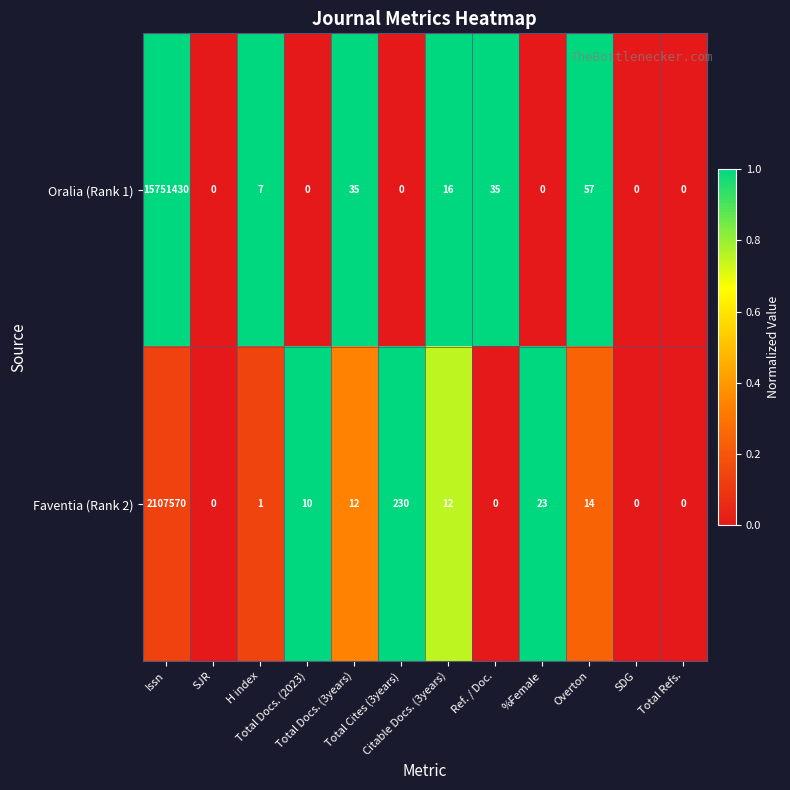

What is the greatest value displayed?

15751430